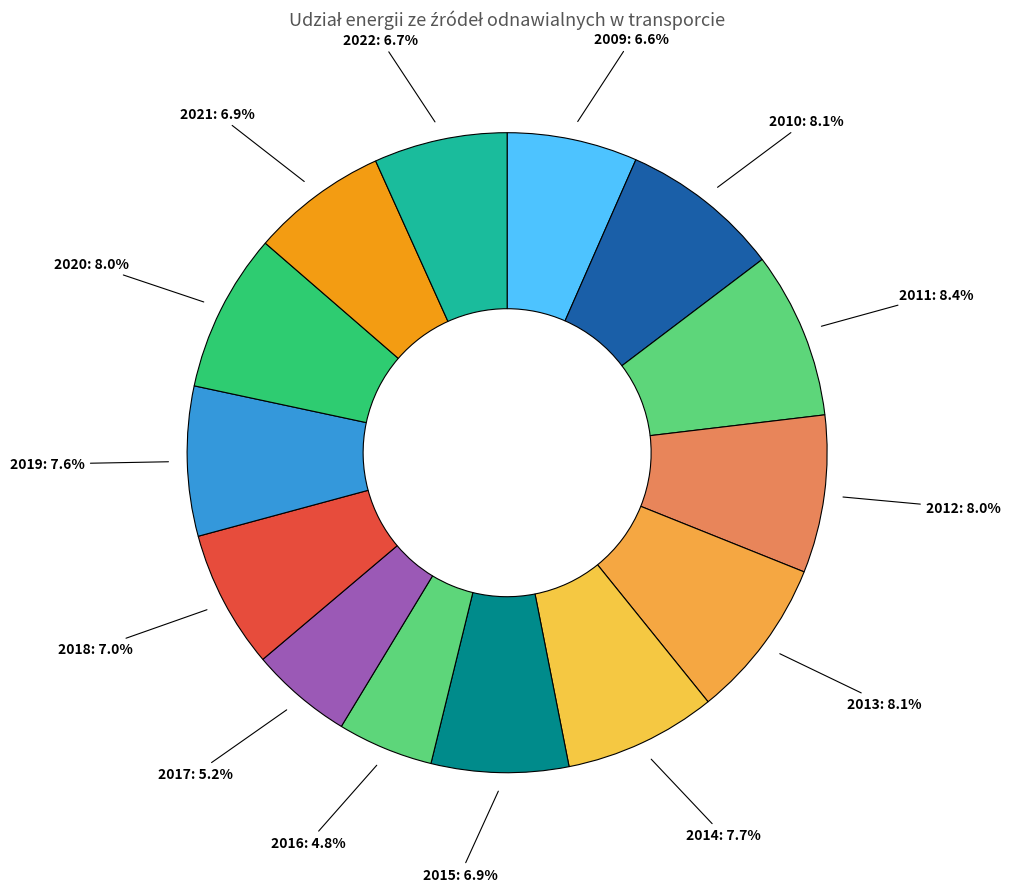

What is the smallest slice in the pie chart?

2016